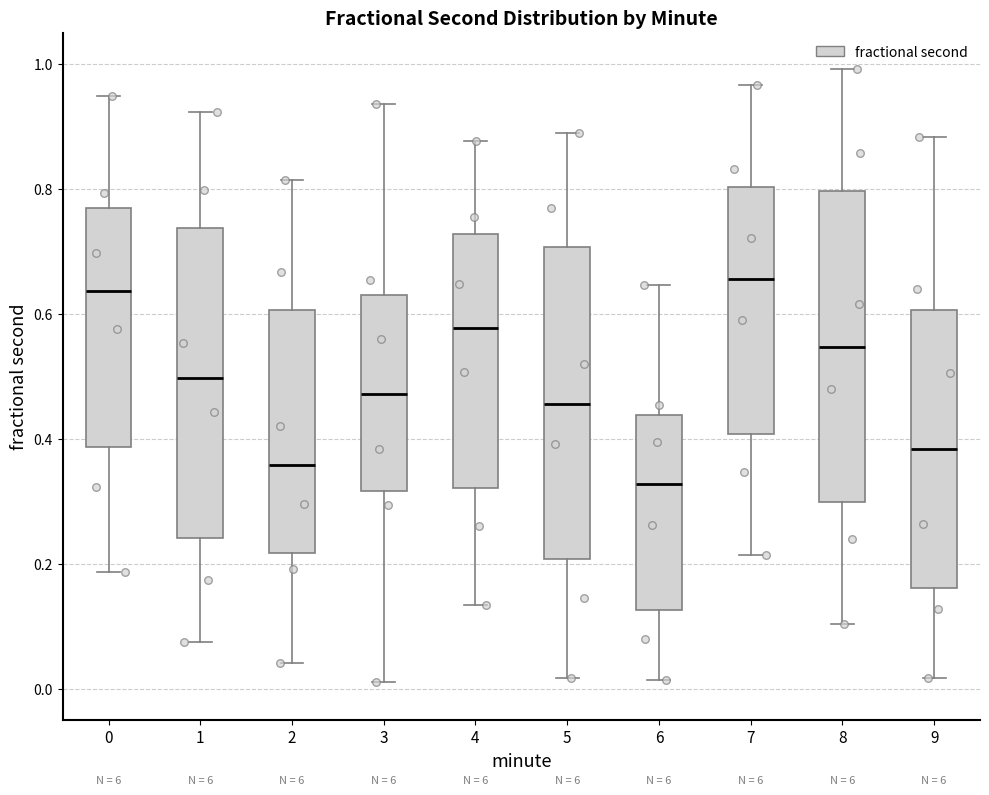

Where does the lower whisker of the box at x = 1 end on the y-axis? The values are not printed on the chart, so give them approximately, as read against the axis.

0.08